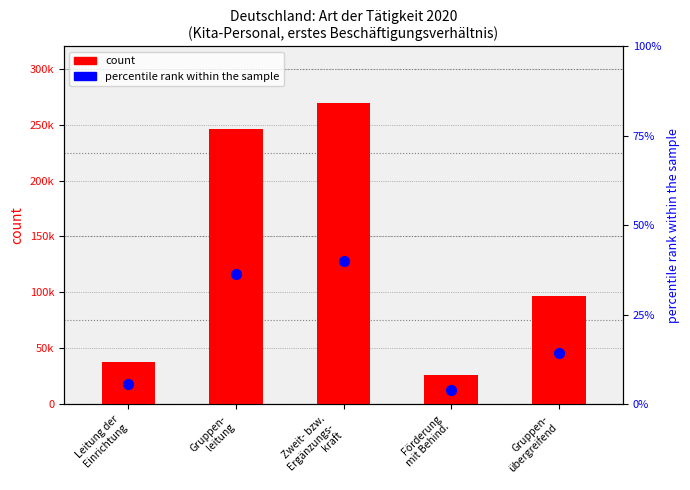

Is the value of count at Leitung der
Einrichtung greater than the value of percentile rank within the sample at Gruppen-
übergreifend?

Yes